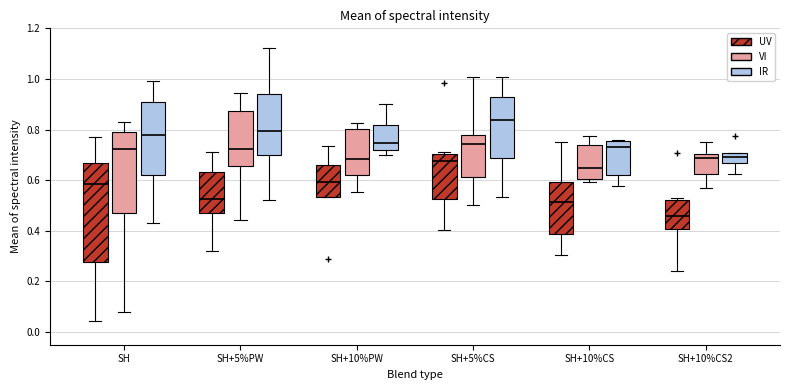

Where does the lower whisker of the box for SH+10%CS2 (IR) end on the y-axis? The values are not printed on the chart, so give them approximately, as read against the axis.

0.62